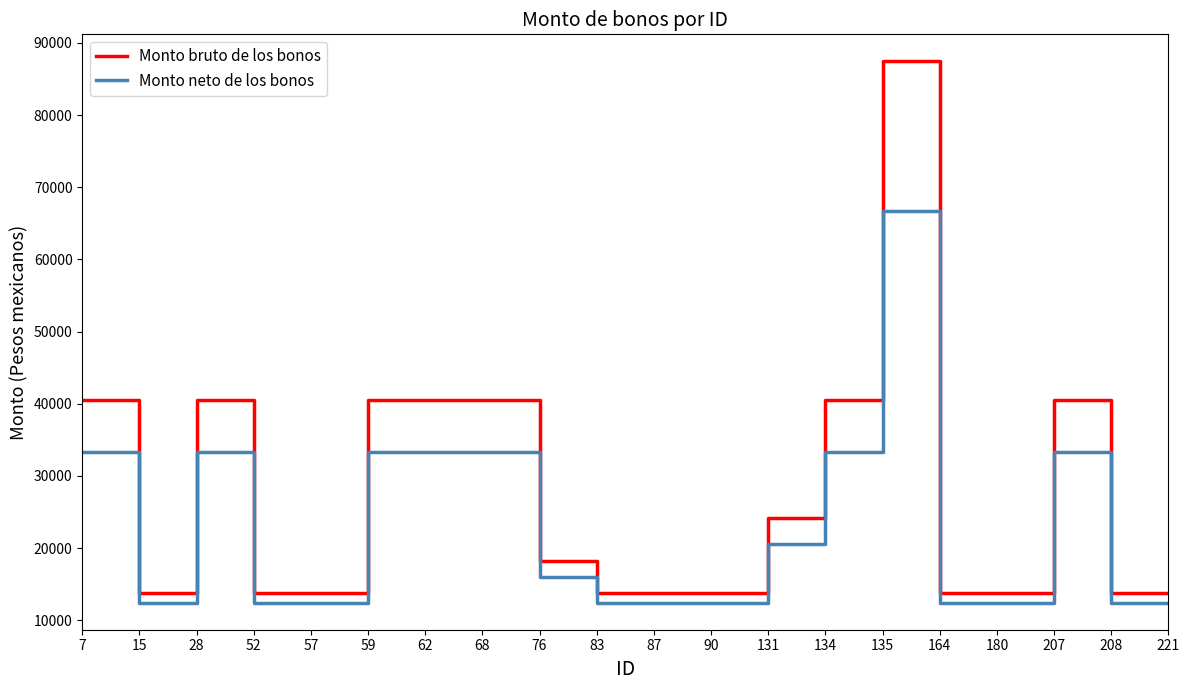

Which series changed the most between 134 and 221?

Monto bruto de los bonos